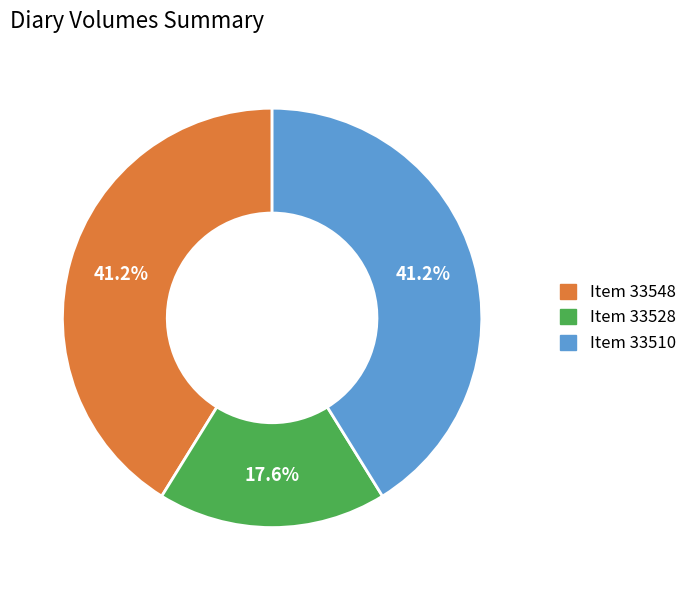

Is there a majority slice in this chart?

No